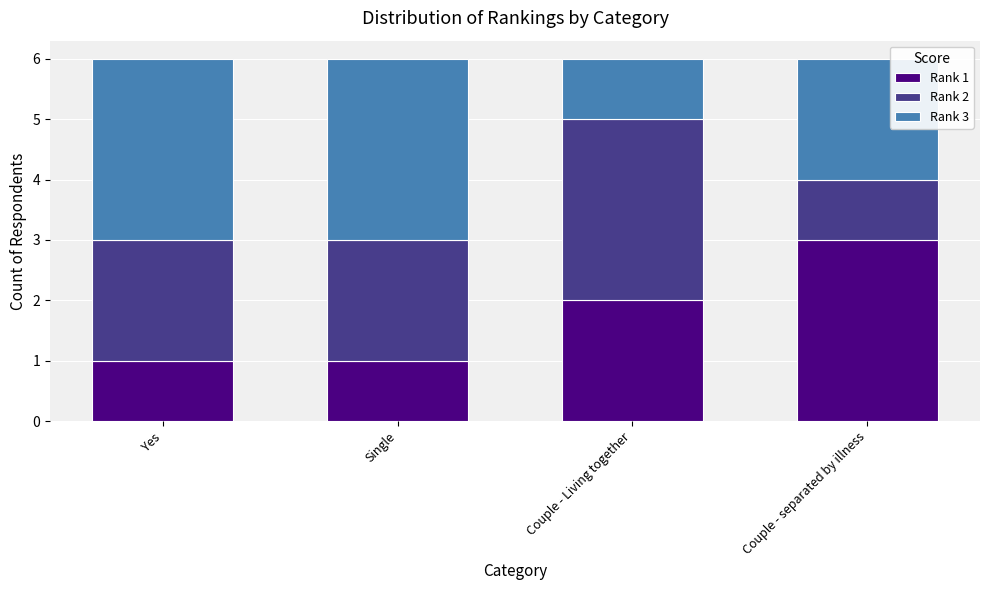

The Rank 1 series shows 2 at Couple - Living together. True or false?

True